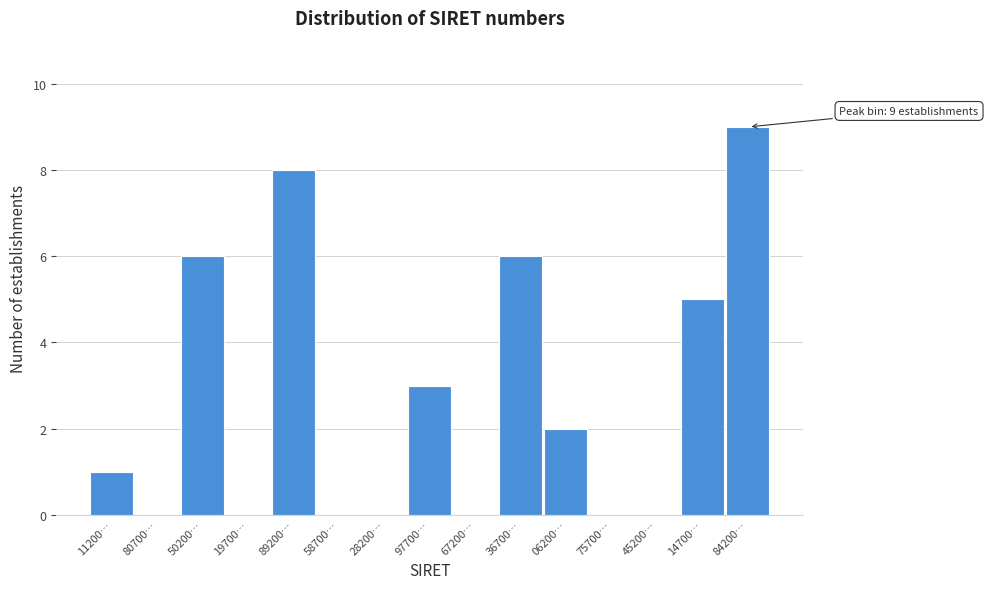

Reading left to right, extract all data points from this chart.

11200…=1	80700…=0	50200…=6	19700…=0	89200…=8	58700…=0	28200…=0	97700…=3	67200…=0	36700…=6	06200…=2	75700…=0	45200…=0	14700…=5	84200…=9